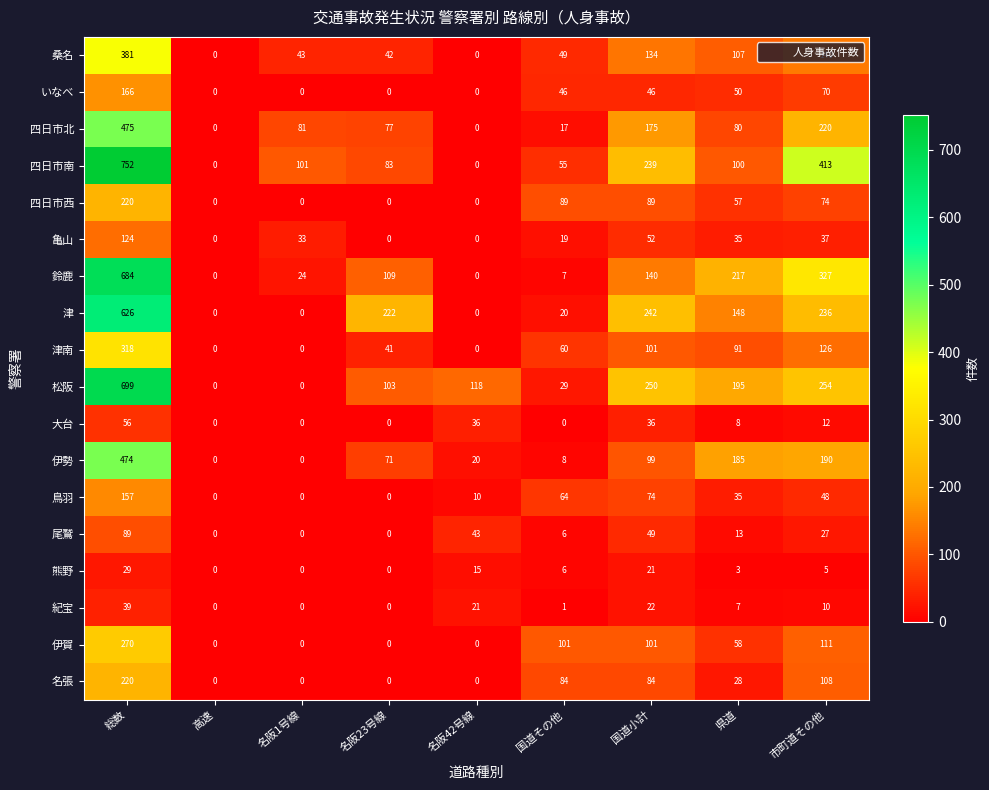

Is it true that 四日市北 equals 772 at 総数?

False